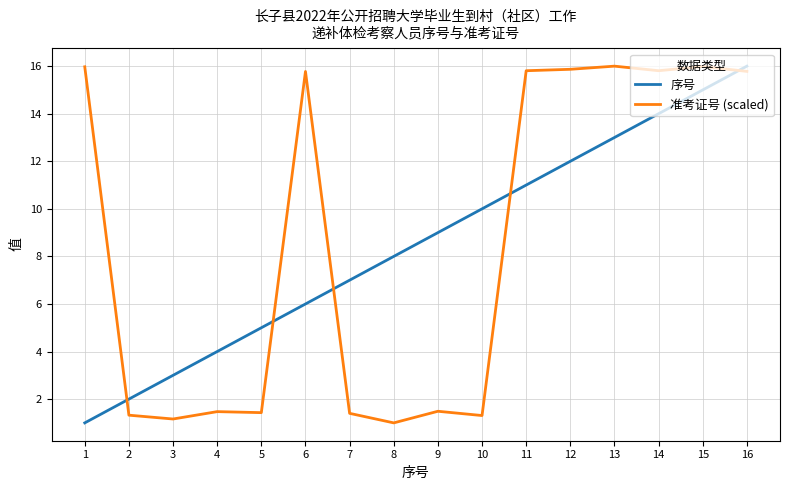

Where do 序号 and 准考证号 (scaled) first cross each other?

1 and 2